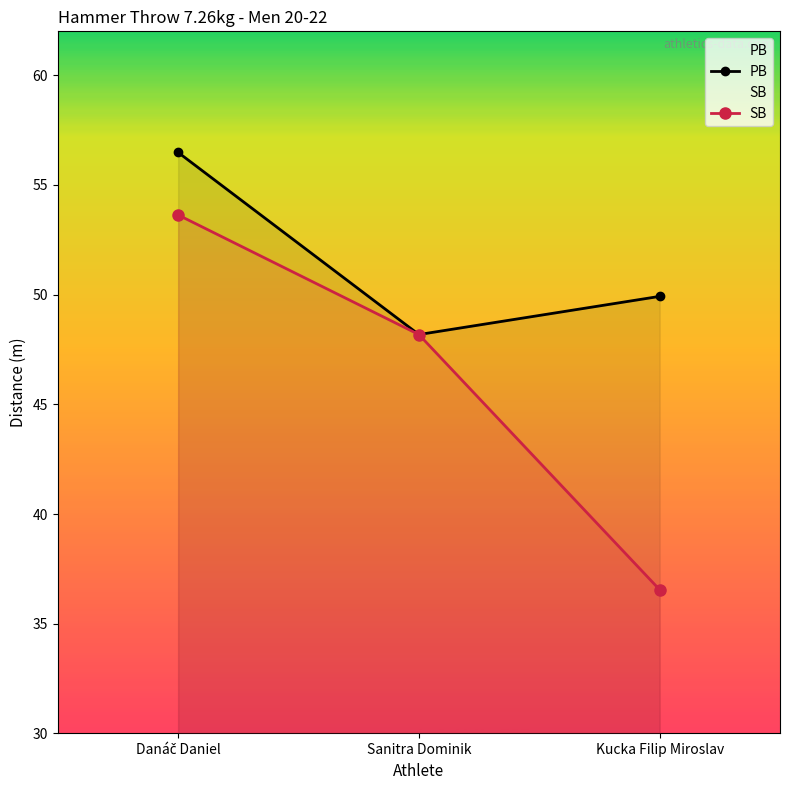

Count the number of data series in this chart.

2